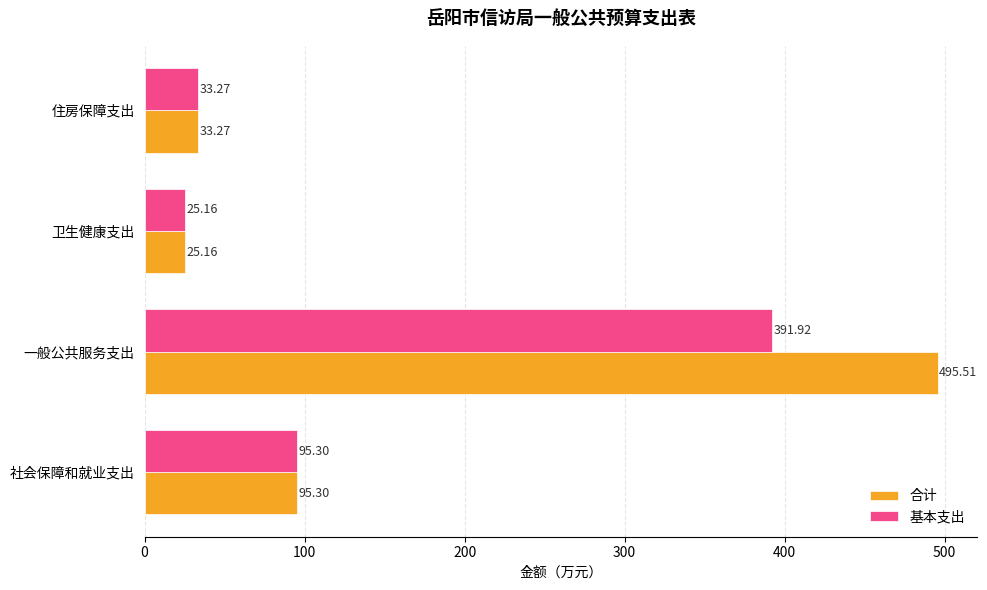

What is the sum of all 合计 values?

649.2